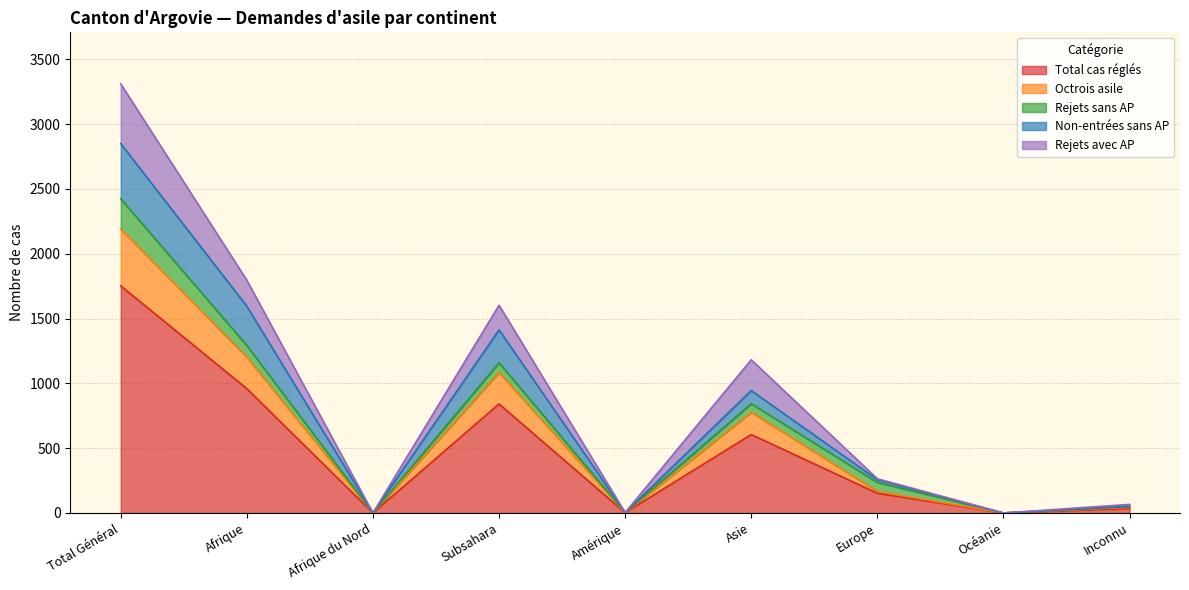

List the labels in order of Total cas réglés value, largest first.

Total Général, Afrique, Subsahara, Asie, Europe, Inconnu, Amérique, Afrique du Nord, Océanie